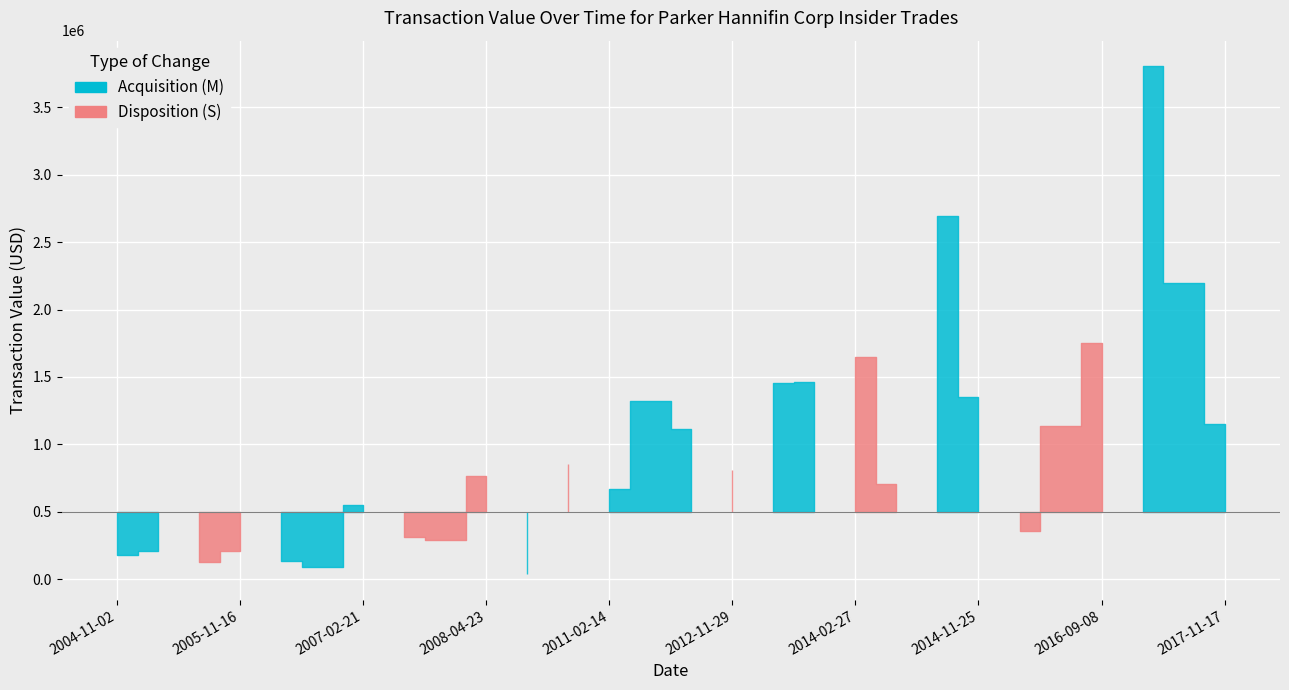

Is it true that the value at 9 is 342219?

False